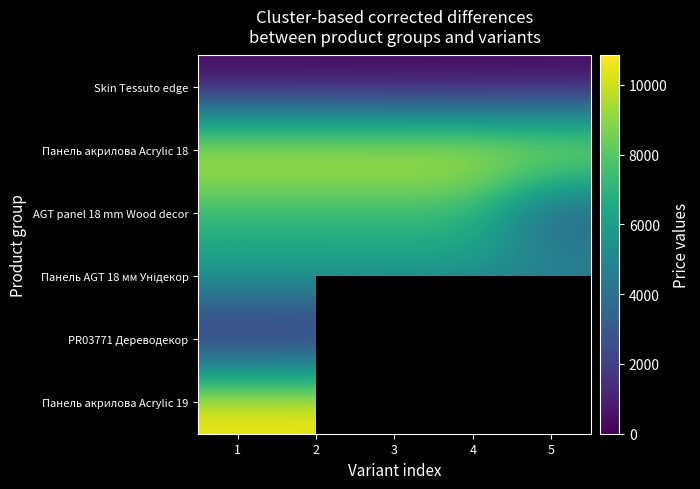

Is it true that AGT panel 18 mm Wood decor equals 9920.4 at 1?

False